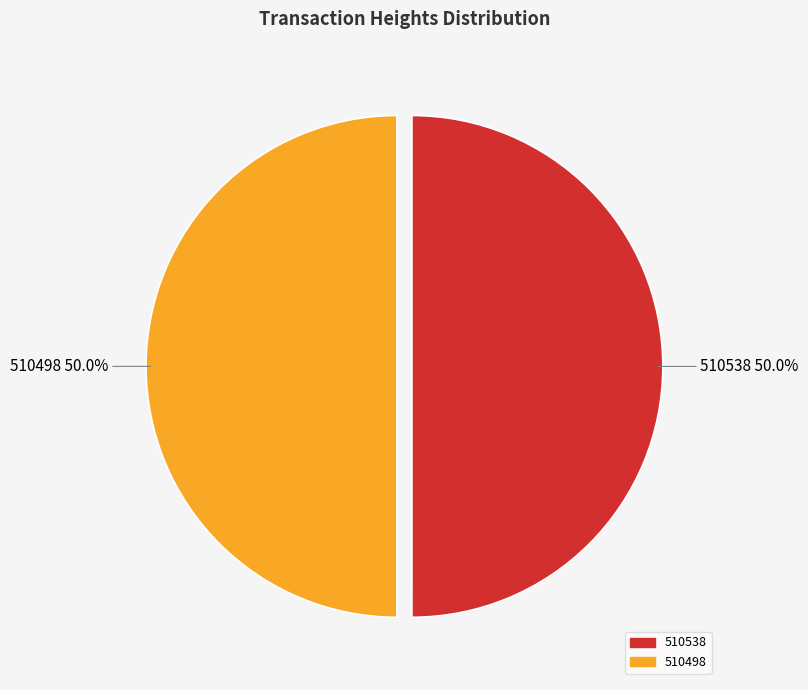

How many slices are in this pie chart?

2